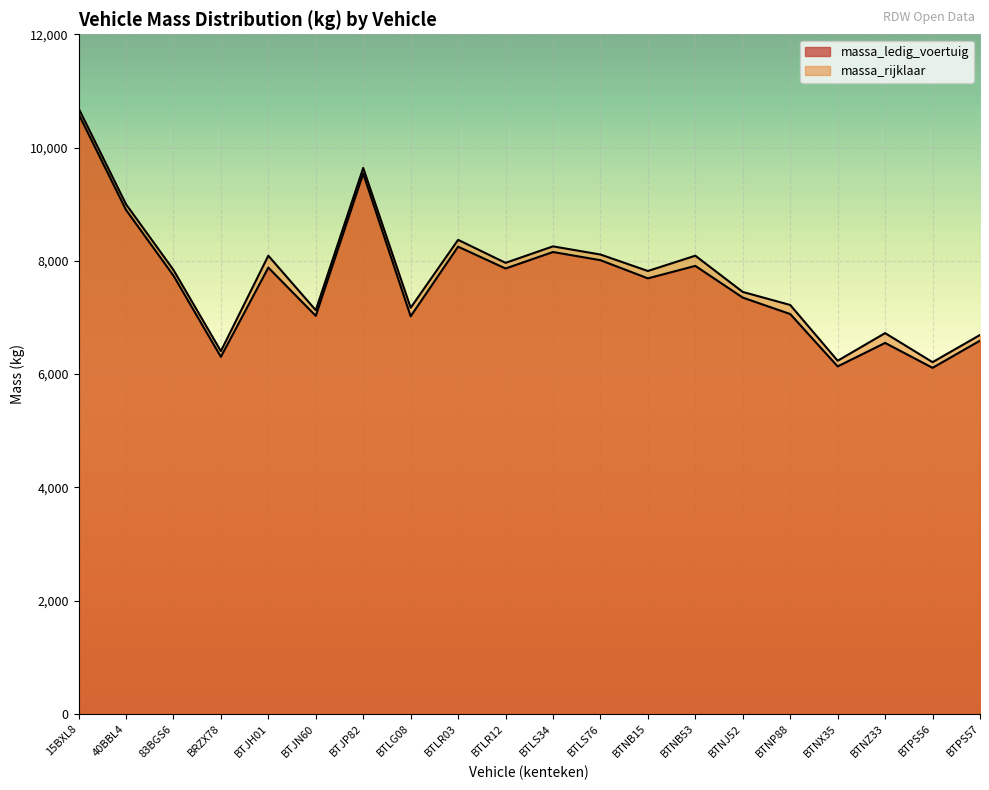

Where is massa_rijklaar nearest to the value 8452?

BTLR03